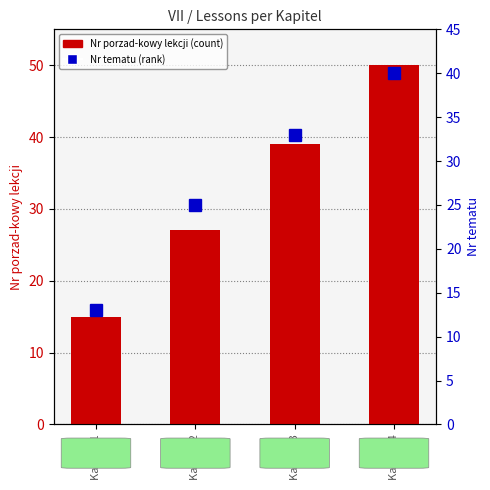

Count the Nr porzad-kowy lekcji values in the range 27 to 50.

3